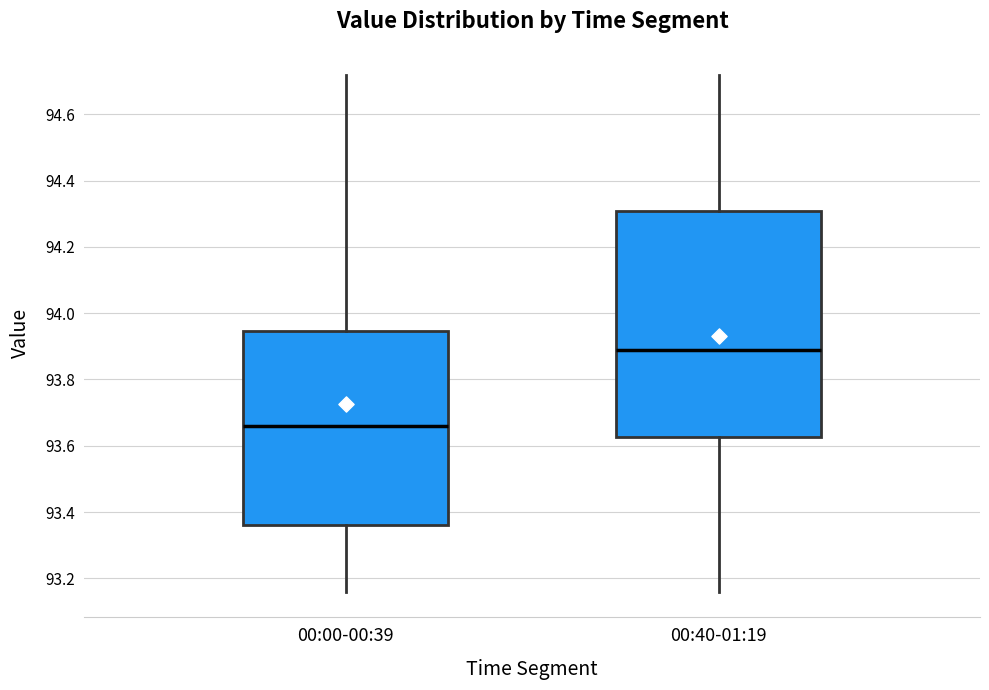

Reading left to right, transcribe this box plot: for each box, give where its median line is, the range the box spans, and where its two whiskers end, as read against the y-axis. The values are not printed on the chart, so give them approximately, as read against the axis.

00:00-00:39: median 93.66, box 93.36 to 93.94, whiskers 93.16 to 94.72
00:40-01:19: median 93.90, box 93.62 to 94.32, whiskers 93.16 to 94.72